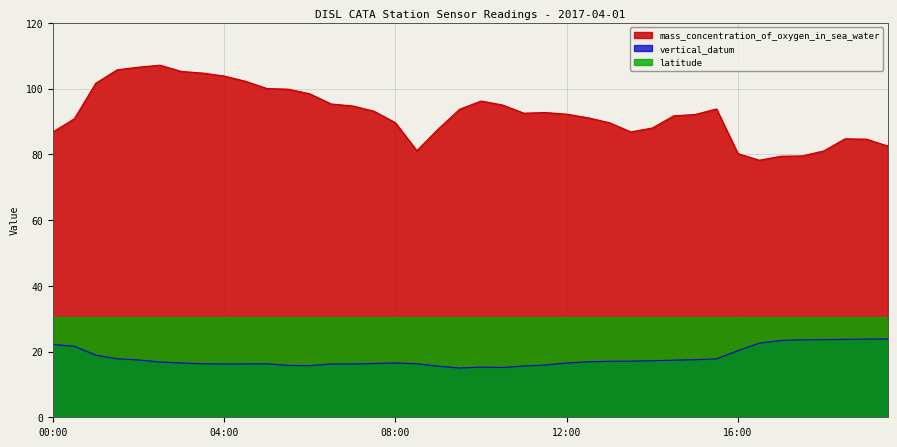

True or false: mass_concentration_of_oxygen_in_sea_water and vertical_datum intersect in this chart.

False